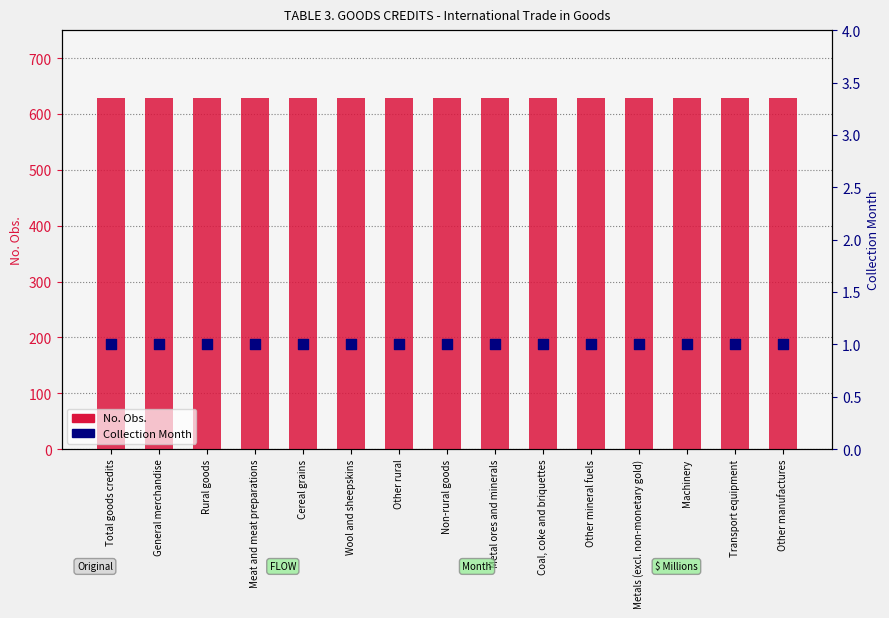

Is the value of No. Obs. at Cereal grains greater than the value of Collection Month at Rural goods?

Yes